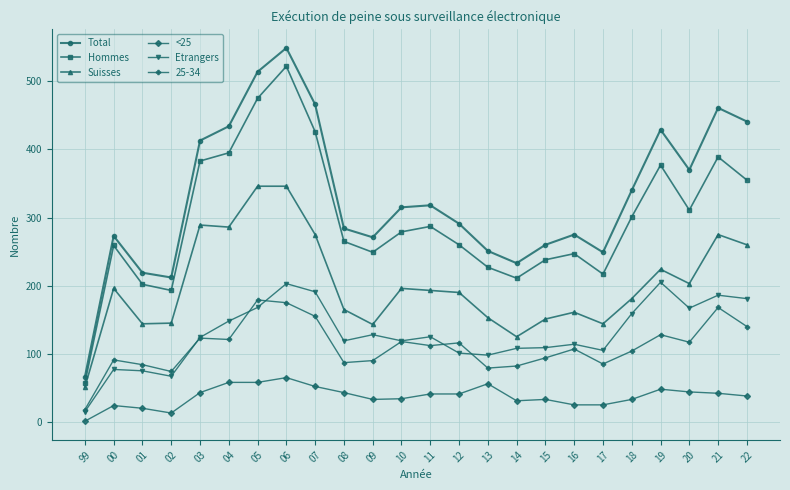

True or false: Hommes has a value of 377 at 19.

True